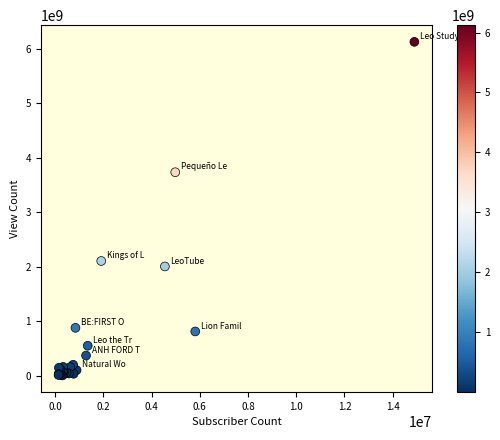

What Y value in the scatter plot is closest to 3063434798?

3731309355